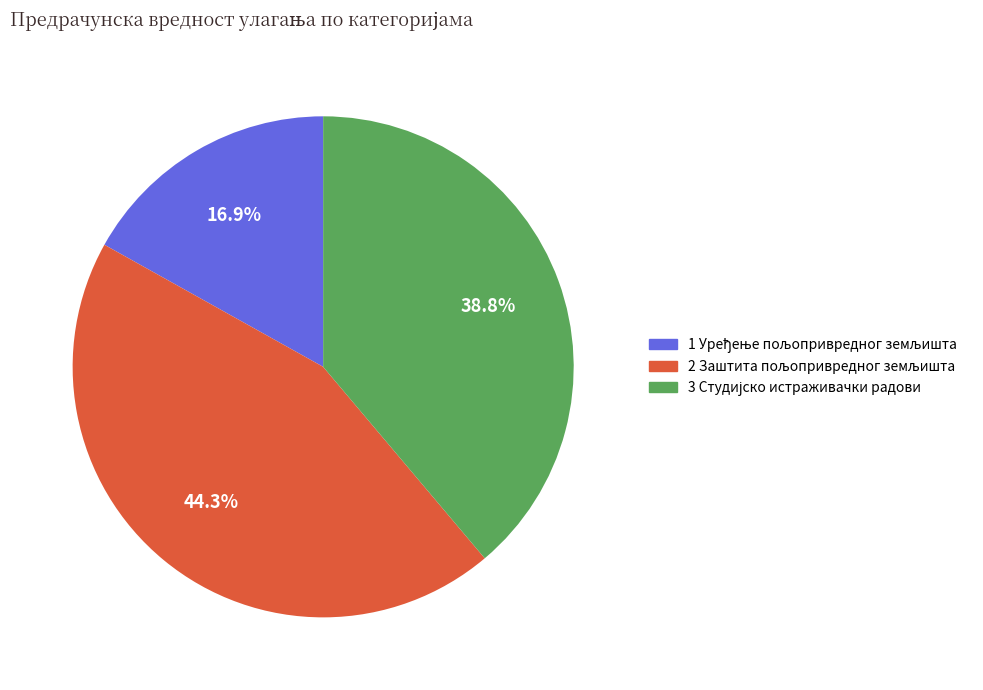

Is there a majority slice in this chart?

No